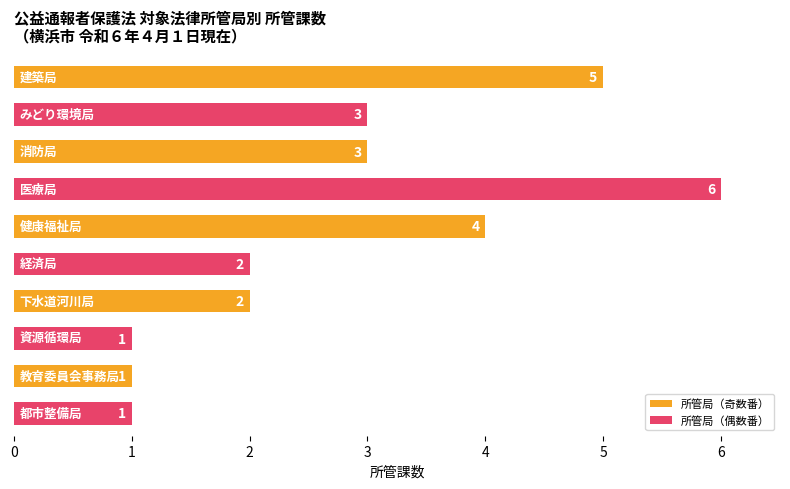

Which series has the largest total across all categories?

所管局（奇数番）